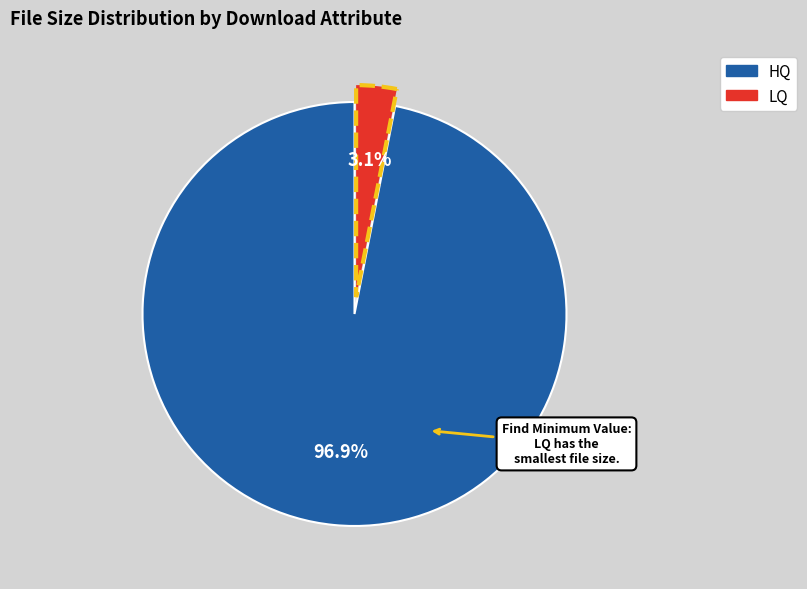

How many segments does this pie chart have?

2